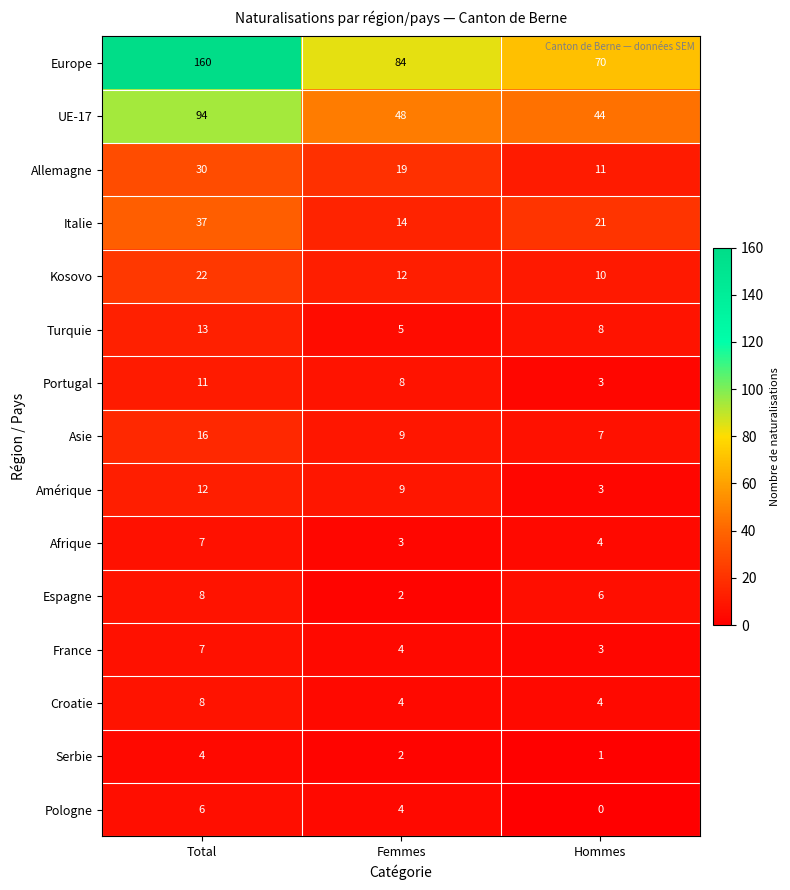

At which label is France closest to 5?

Femmes